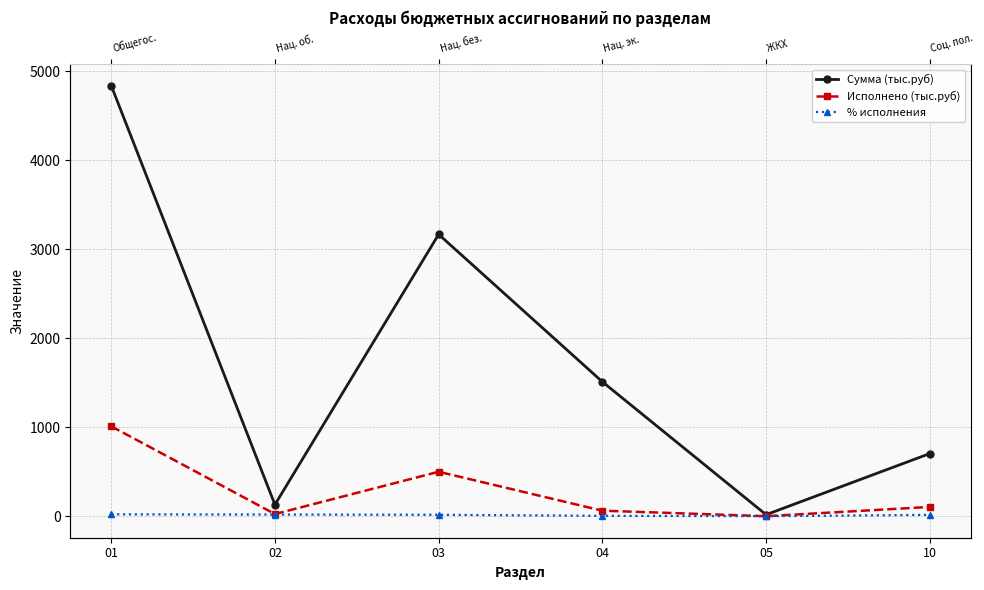

What is the sum of all % исполнения values?

74.0